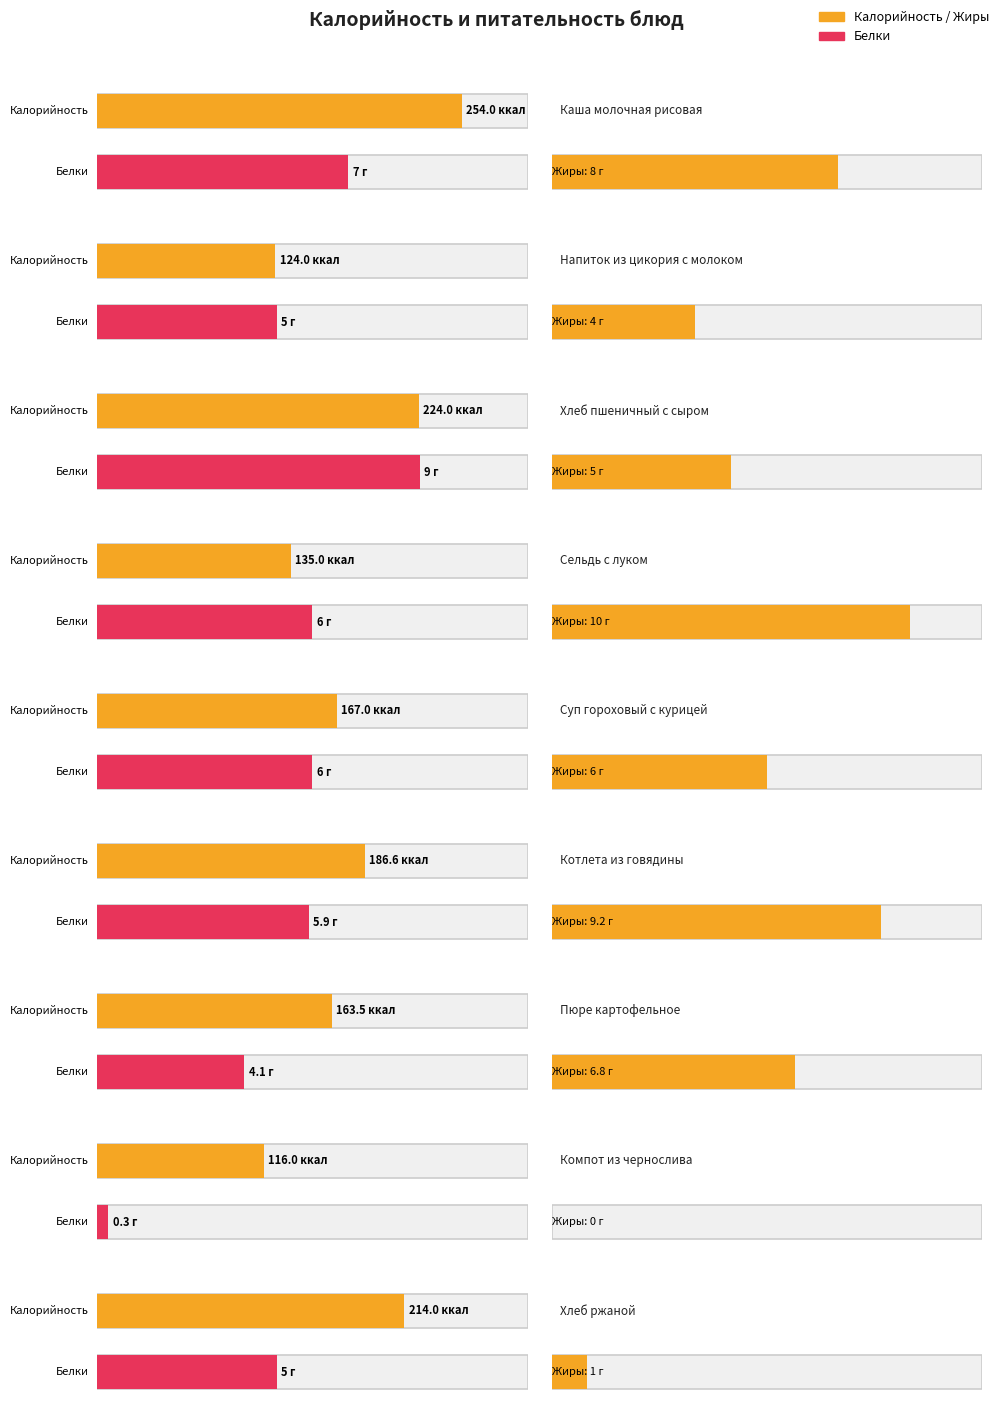

Is it true that Белки equals 3.5 at Хлеб пшеничный с сыром?

False